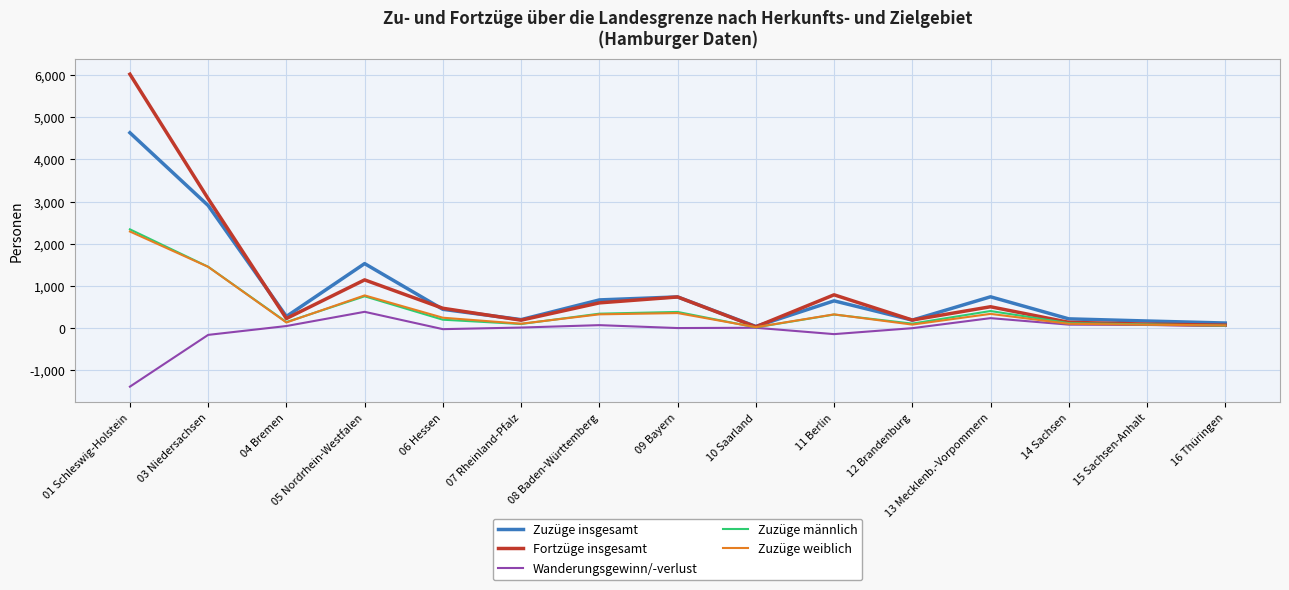

What is the greatest value displayed?

6019